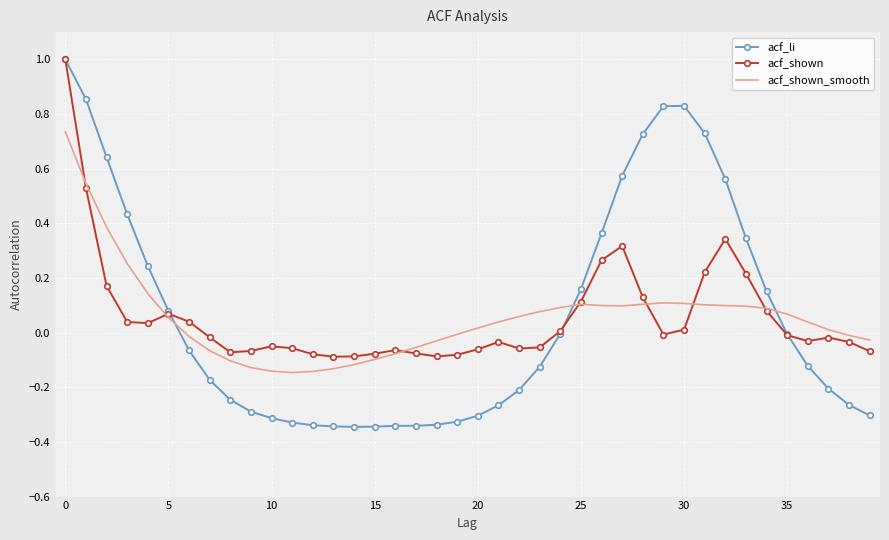

What is the difference between the second highest and minimum values in the acf_li series?

1.2